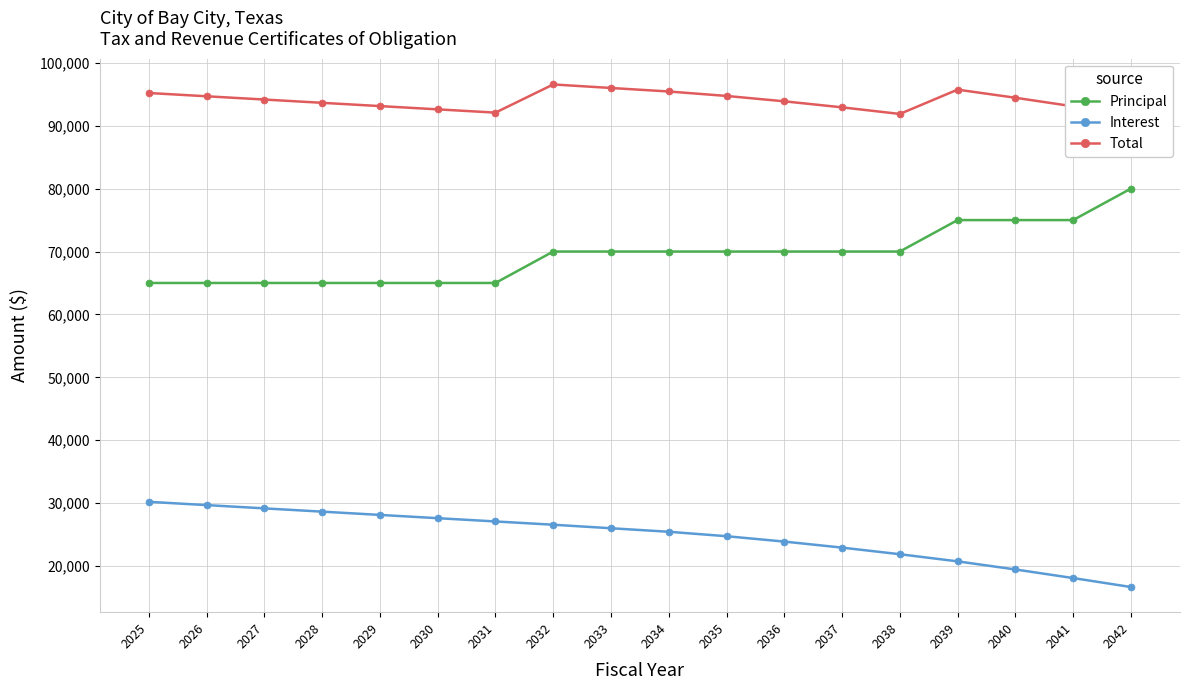

Reading left to right, extract all data points from this chart.

Principal: 2025=65000.0	2026=65000.0	2027=65000.0	2028=65000.0	2029=65000.0	2030=65000.0	2031=65000.0	2032=70000.0	2033=70000.0	2034=70000.0	2035=70000.0	2036=70000.0	2037=70000.0	2038=70000.0	2039=75000.0	2040=75000.0	2041=75000.0	2042=80000.0
Interest: 2025=30203.5	2026=29683.5	2027=29163.5	2028=28643.5	2029=28123.5	2030=27603.5	2031=27083.5	2032=26563.5	2033=26003.5	2034=25443.5	2035=24736.5	2036=23882.5	2037=22923.5	2038=21873.5	2039=20739.5	2040=19449.5	2041=18084.5	2042=16659.5
Total: 2025=95203.5	2026=94683.5	2027=94163.5	2028=93643.5	2029=93123.5	2030=92603.5	2031=92083.5	2032=96563.5	2033=96003.5	2034=95443.5	2035=94736.5	2036=93882.5	2037=92923.5	2038=91873.5	2039=95739.5	2040=94449.5	2041=93084.5	2042=96659.5